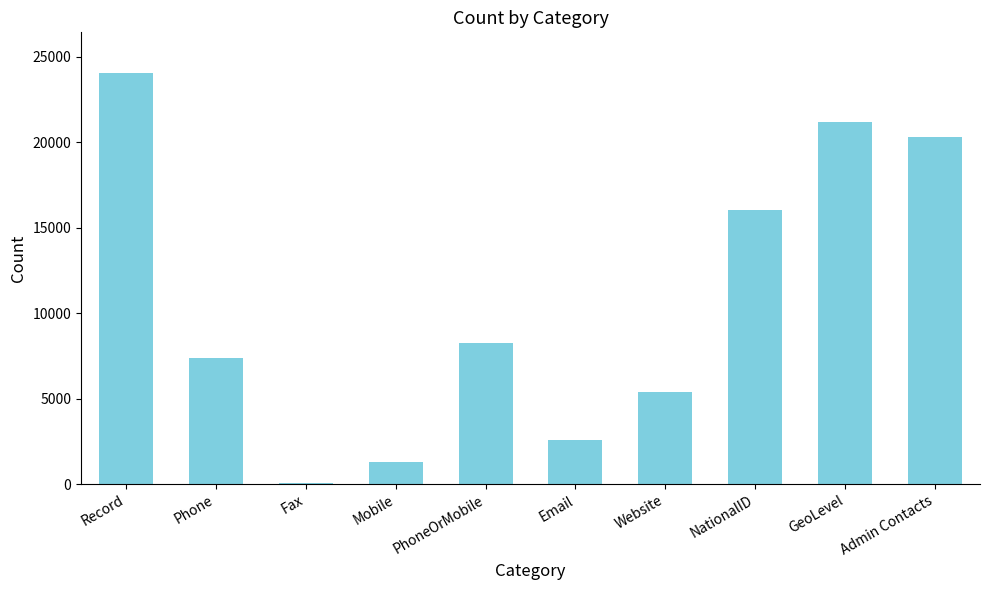

True or false: the data shows 28966 at Admin Contacts.

False